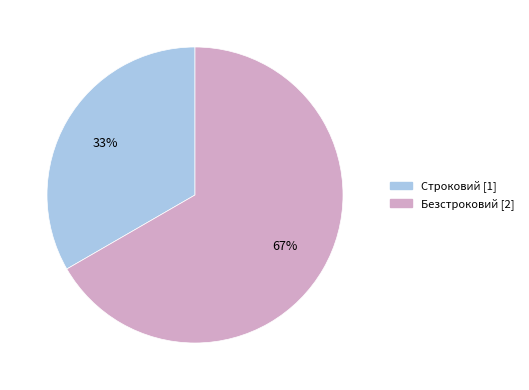

Which category has the biggest portion of the pie?

Безстроковий